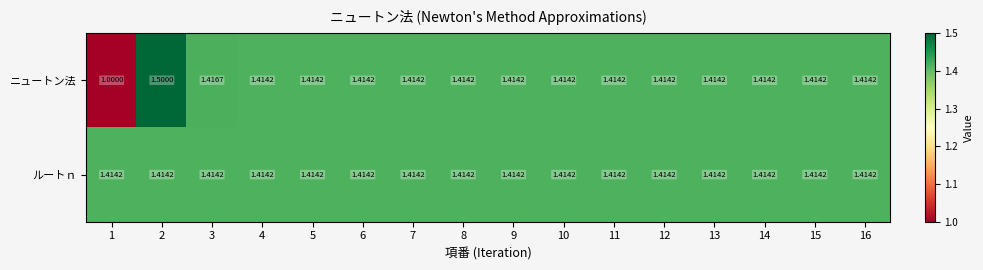

Which series has the widest spread of values?

ニュートン法